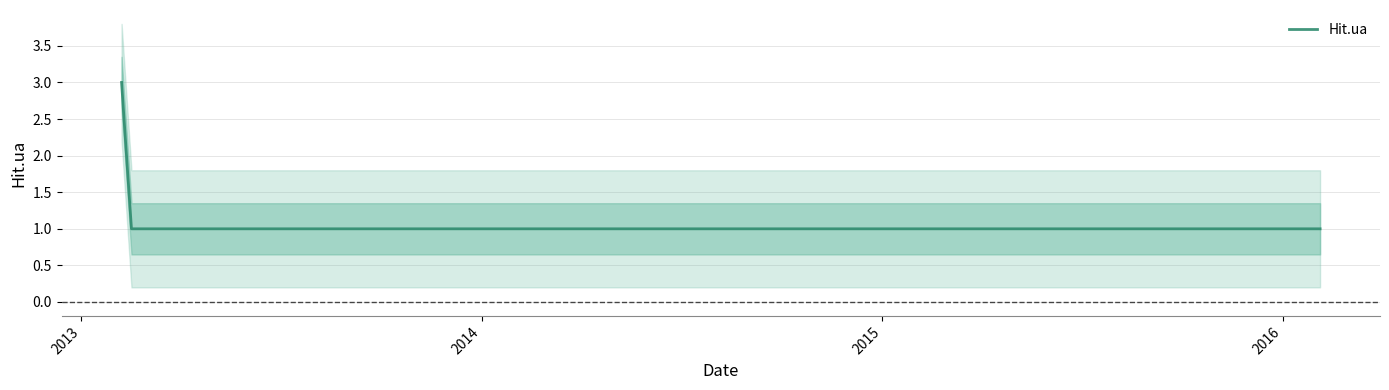

Count the number of values greater than 1.

1